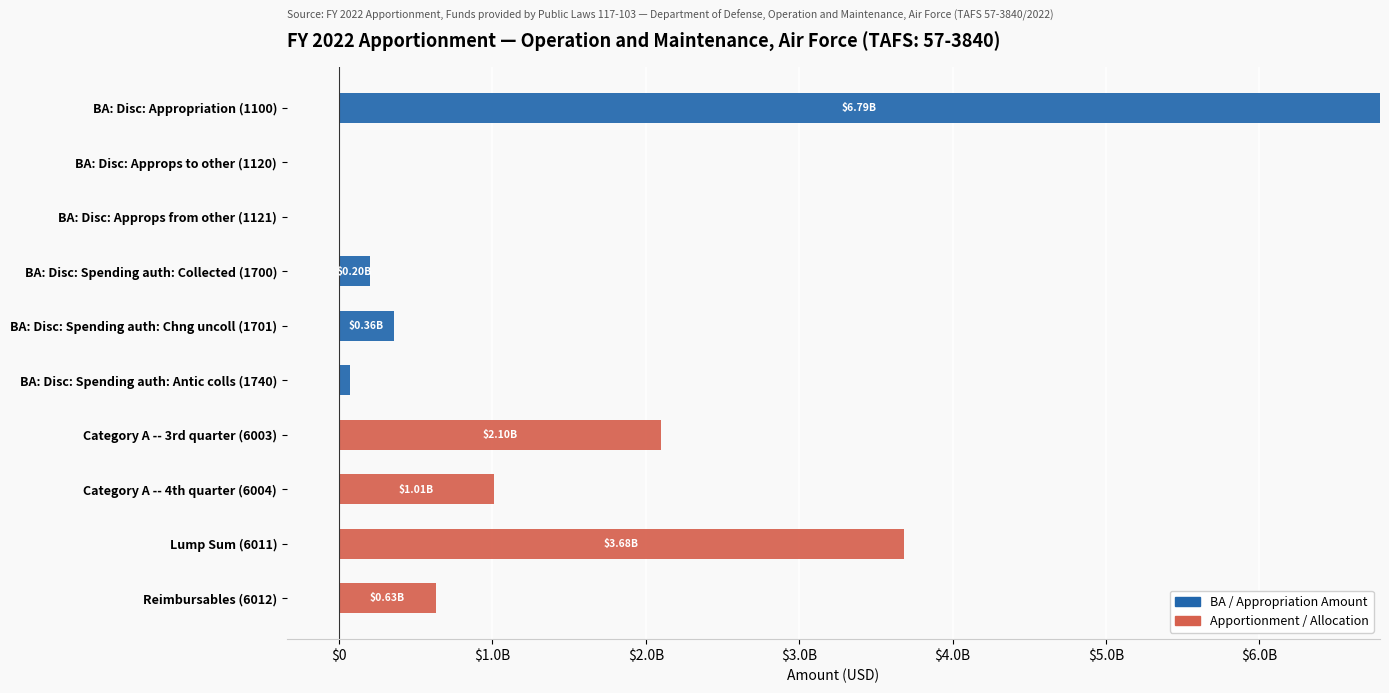

How many values in the BA / Appropriation Amount series exceed 3567999?

4